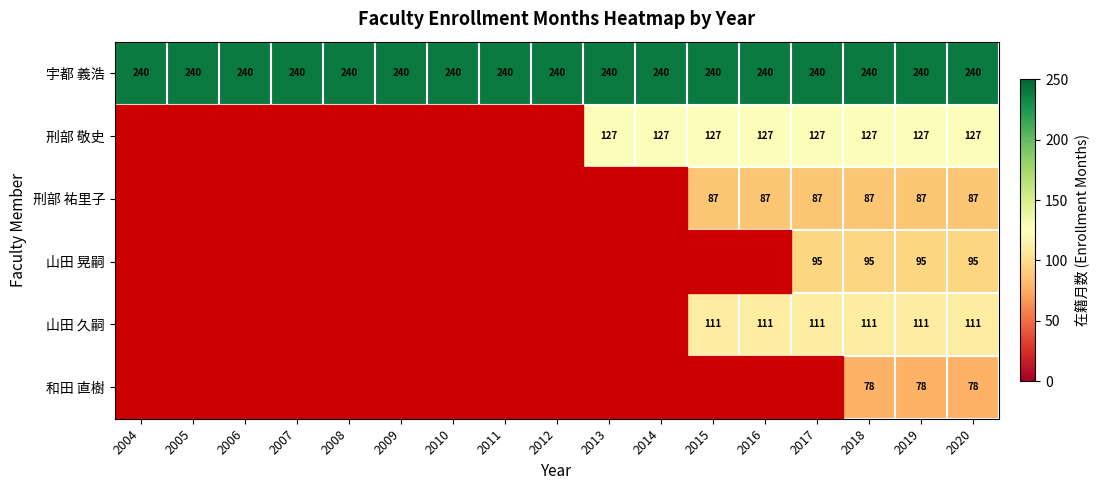

Rank the series at 2018 from highest to lowest value.

宇都 義浩, 刑部 敬史, 山田 久嗣, 山田 晃嗣, 刑部 祐里子, 和田 直樹